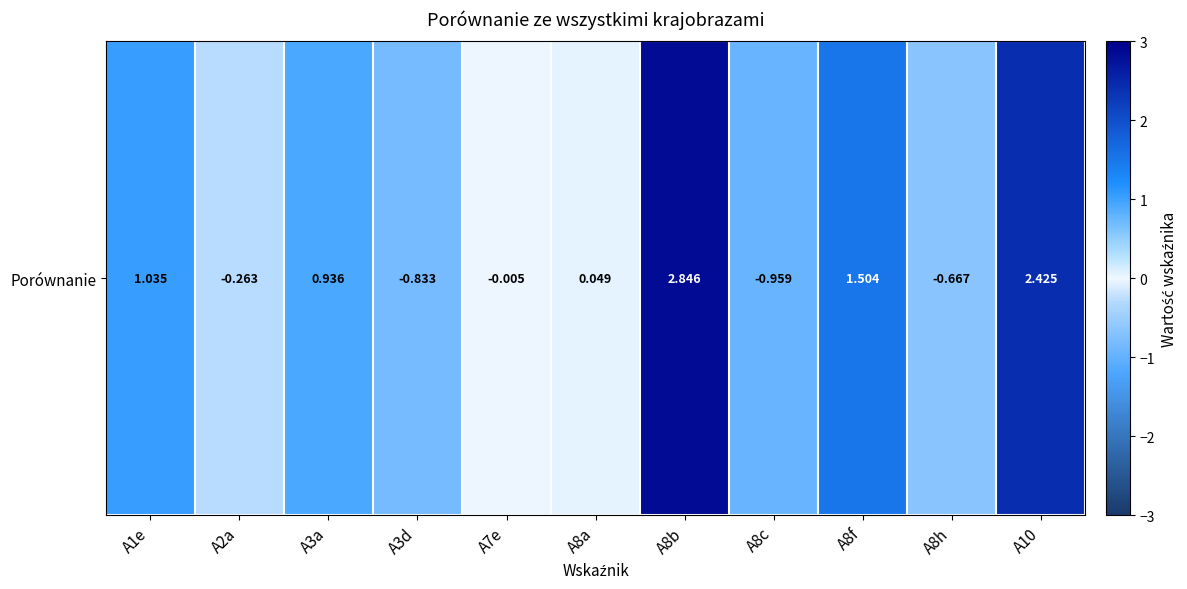

What is the smallest value displayed?

-1.0